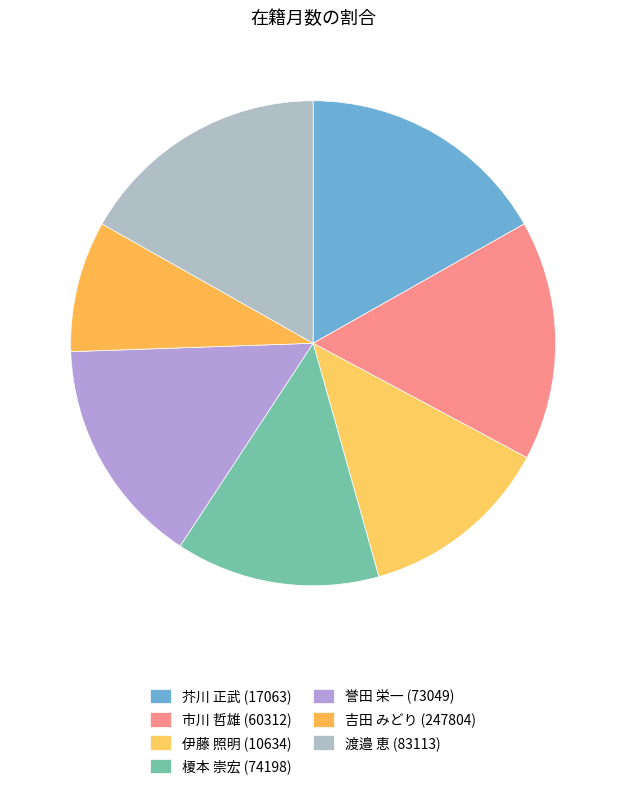

What portion of the pie excludes 誉田 栄一 (73049)?

84.8%